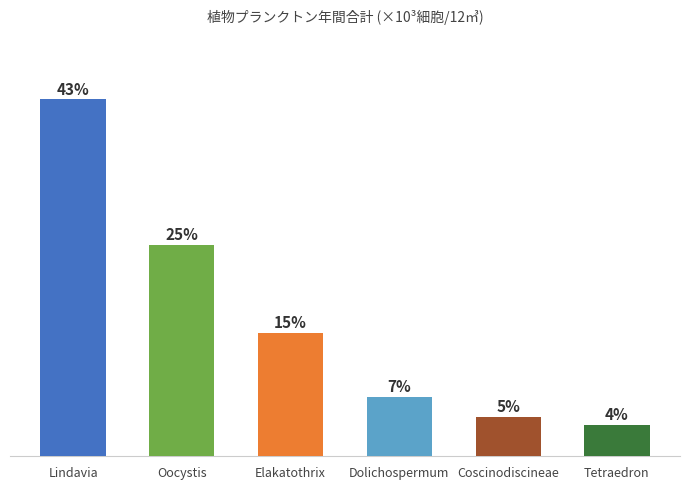

Does the chart contain stacked bars?

No